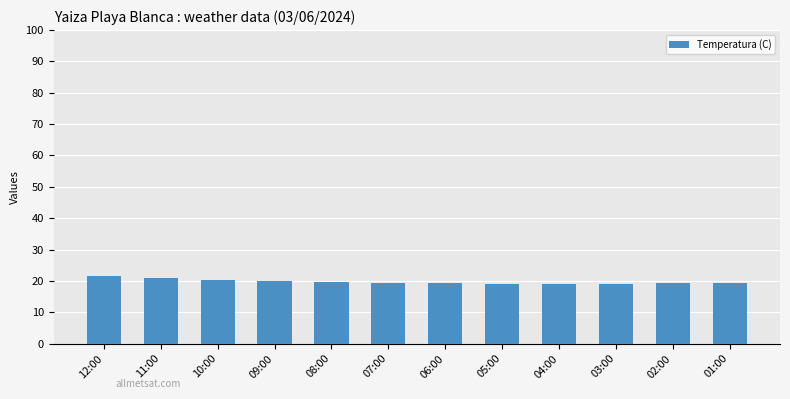

What is the change in value from 08:00 to 04:00?

-0.7